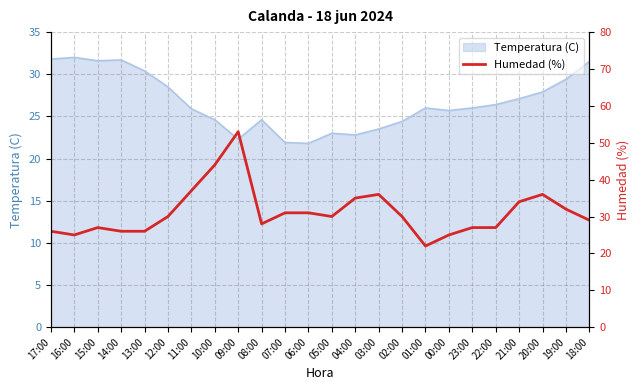

What is the highest value of the Temperatura (C) series?

32.0